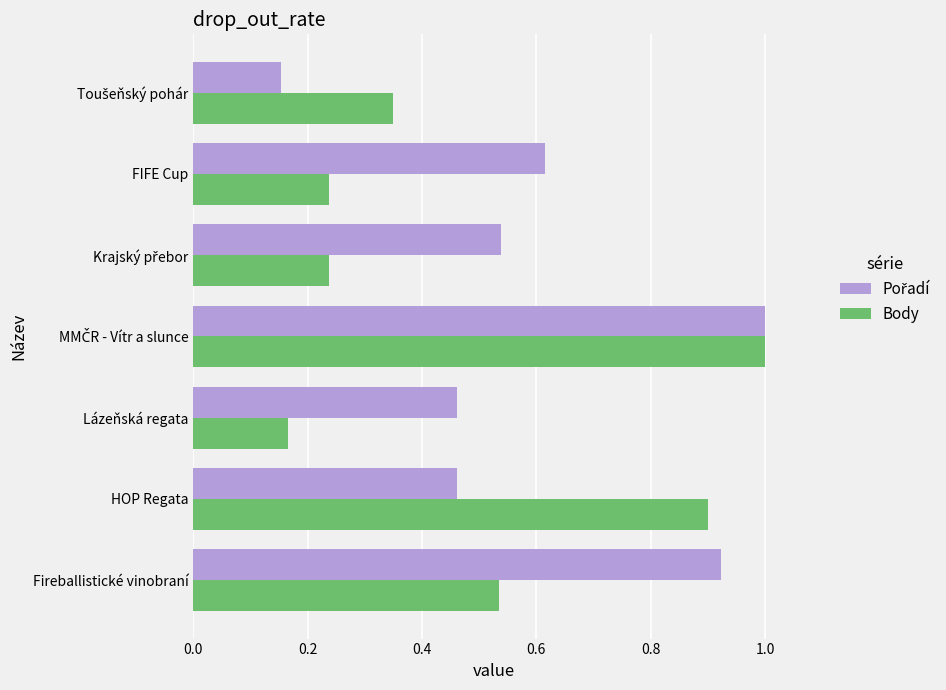

What is the greatest value displayed?

1.0